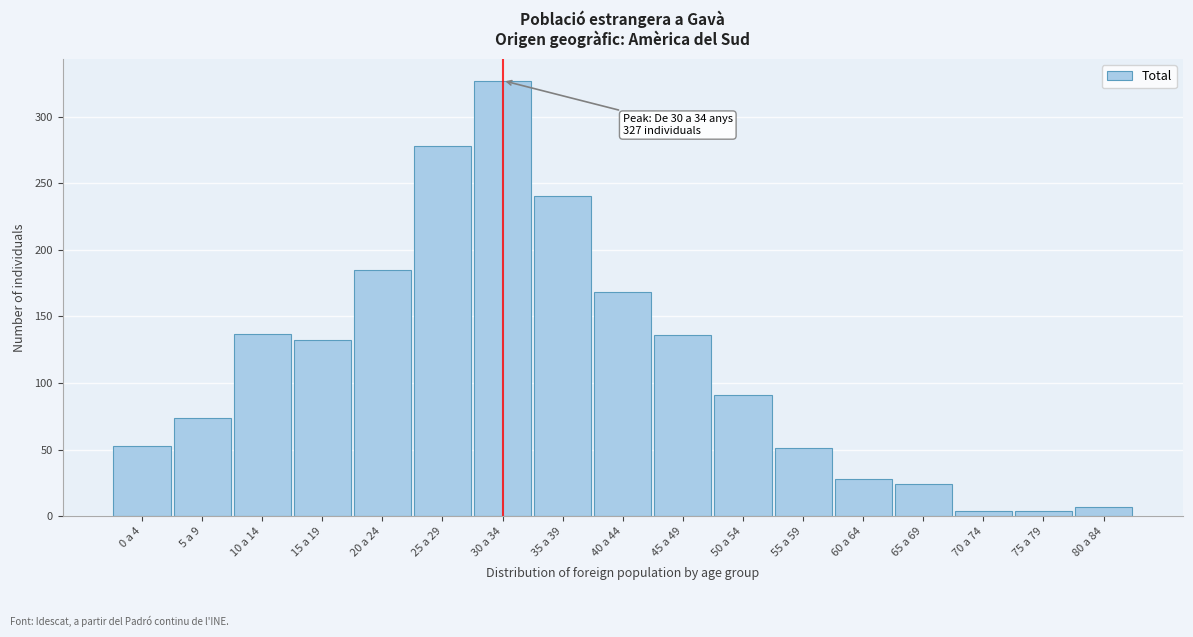

What is the change in value from 15 a 19 to 20 a 24?

+53